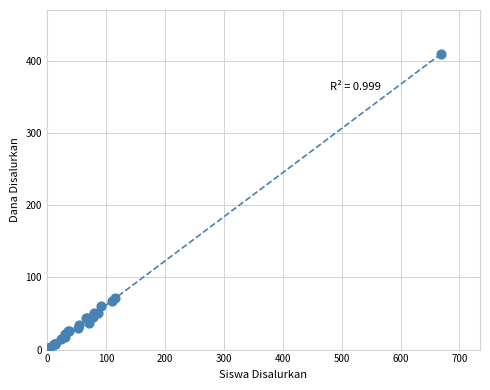

What Y value in the scatter plot is closest to 204?

72.0